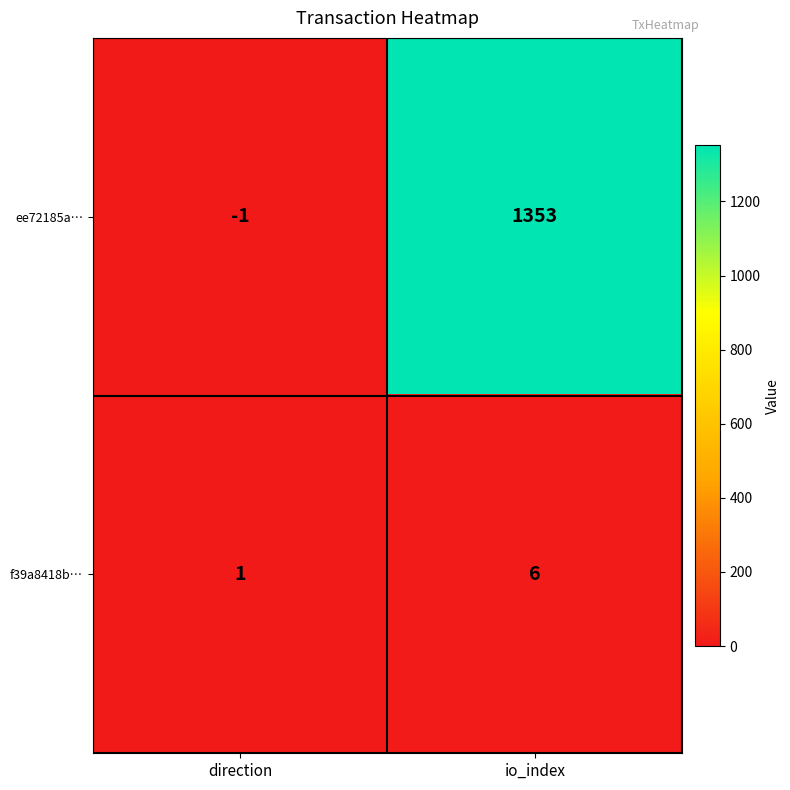

Where is f39a8418b… nearest to the value 3?

direction